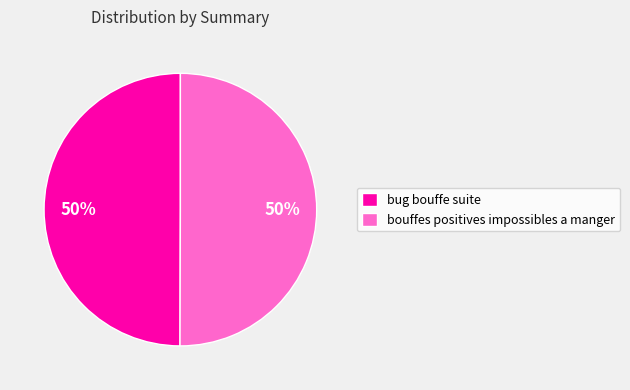

To the nearest percent, what percentage of the pie is bouffes positives impossibles a manger?

50%